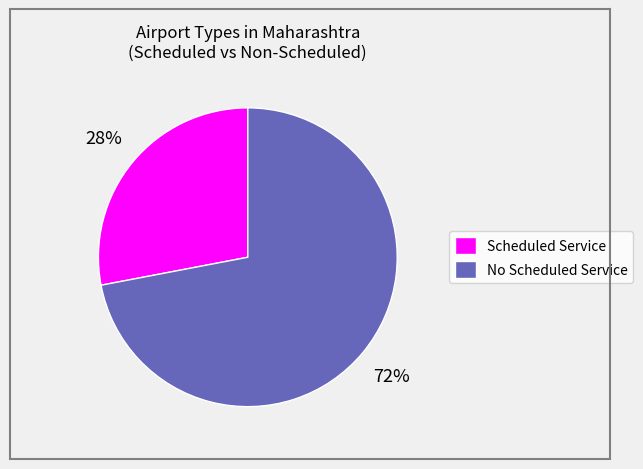

Is No Scheduled Service the majority of the pie?

Yes